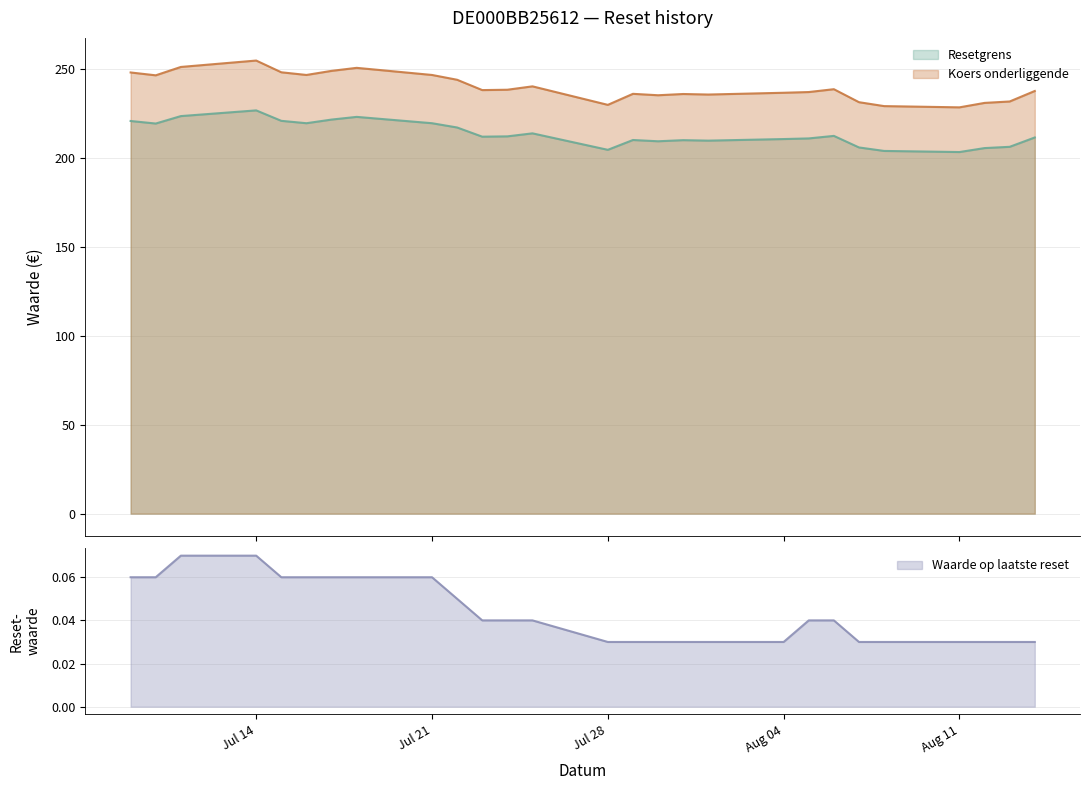

Which series has the largest total across all categories?

Koers onderliggende